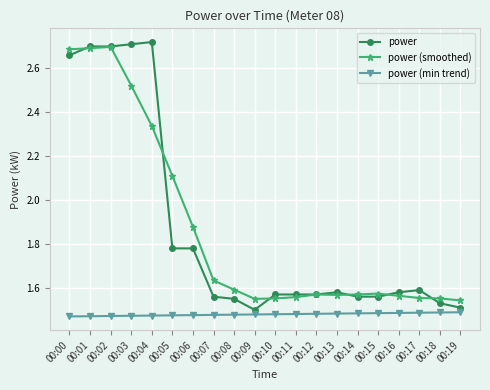

List the series in order of their peak value, highest first.

power, power (smoothed), power (min trend)